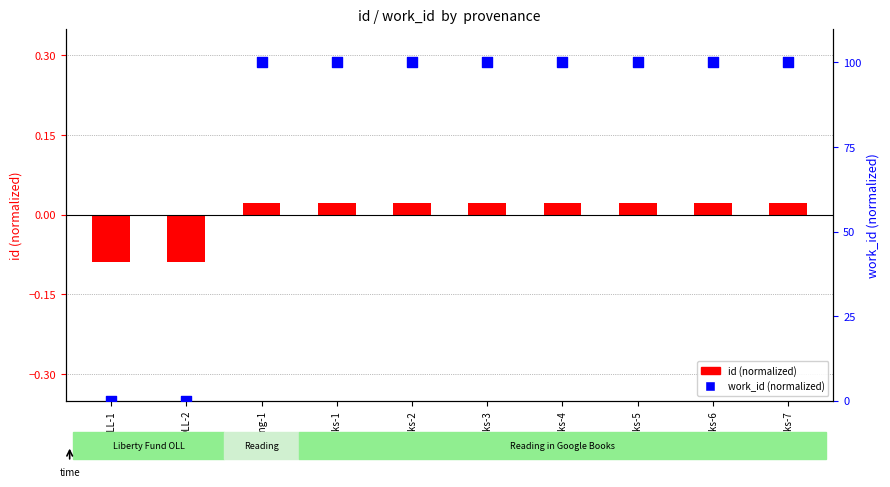

What is the ratio of the value at GBooks-3 to the value at GBooks-5?

1.0